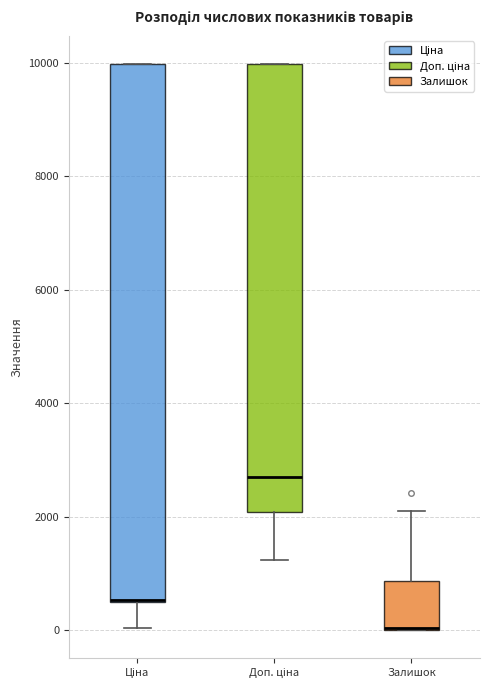

Reading left to right, transcribe this box plot: for each box, give where its median line is, the range the box spans, and where its two whiskers end, as read against the y-axis. The values are not printed on the chart, so give them approximately, as read against the axis.

Ціна: median 600, box 400 to 10000, whiskers 0 to 10000
Доп. ціна: median 2800, box 2000 to 10000, whiskers 1200 to 10000
Залишок: median 0 (drawn on the box's lower edge), box 0 to 800, whiskers 0 to 2000